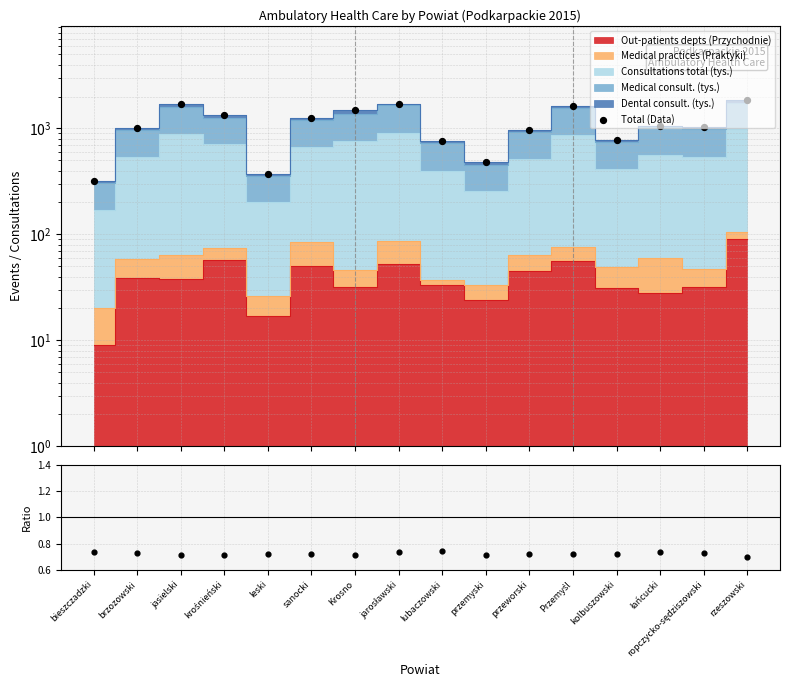

Which series contains the highest Y value?

Total (Data)